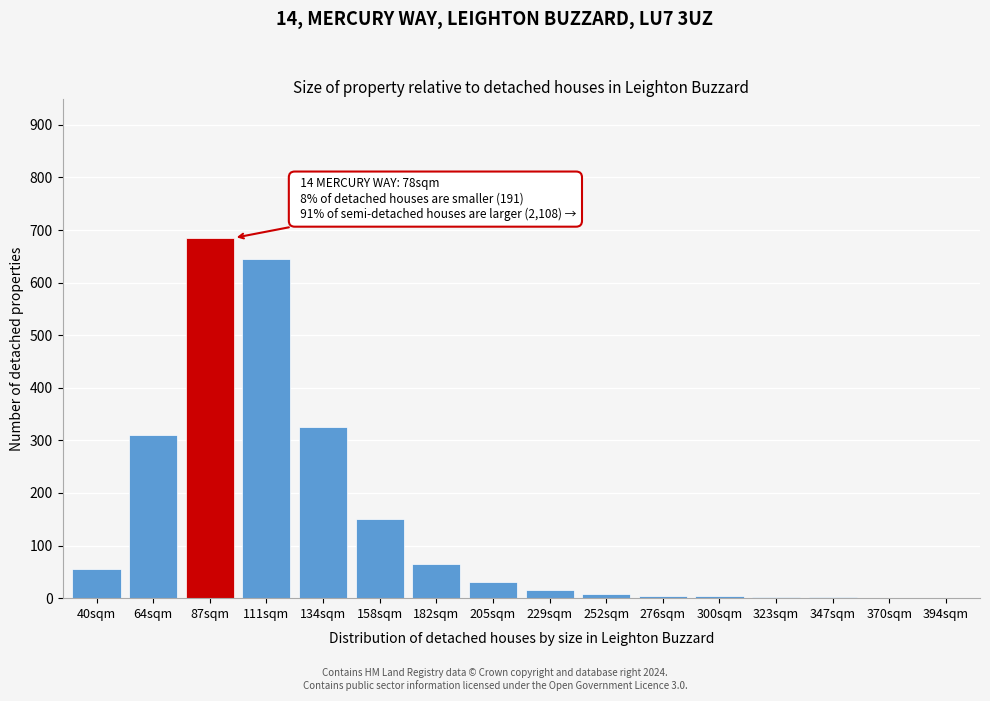

Between 87sqm and 111sqm, which is larger?

87sqm